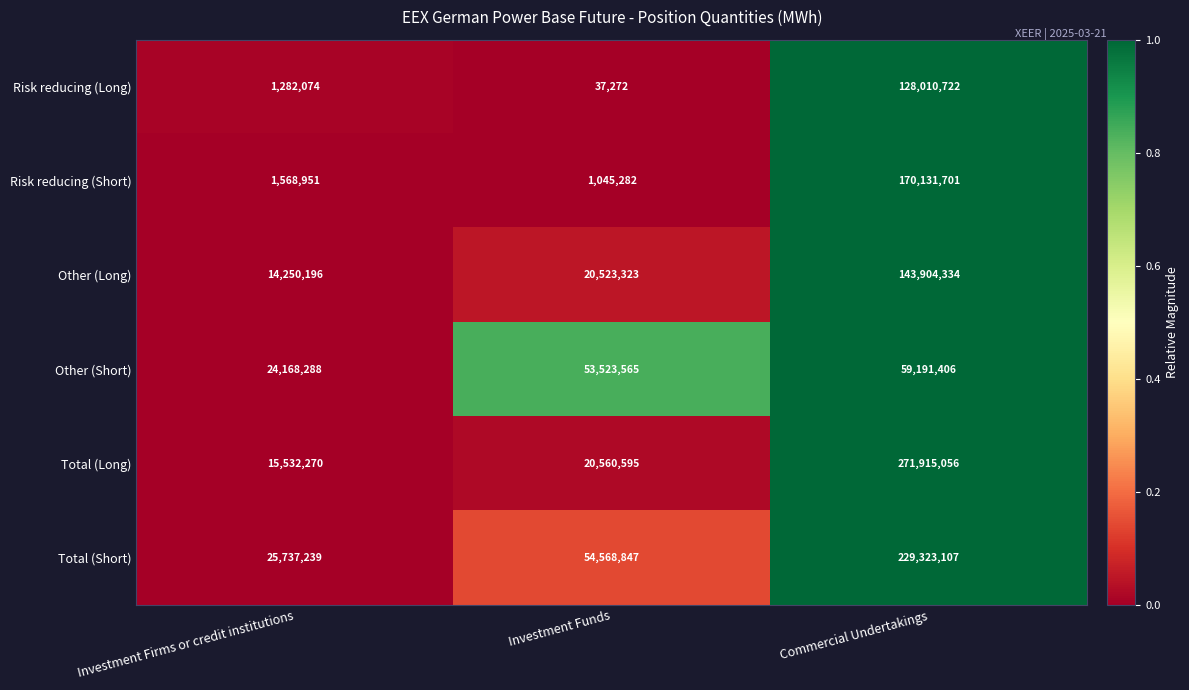

Rank the series by their maximum value, from lowest to highest.

Other (Short), Risk reducing (Long), Other (Long), Risk reducing (Short), Total (Short), Total (Long)